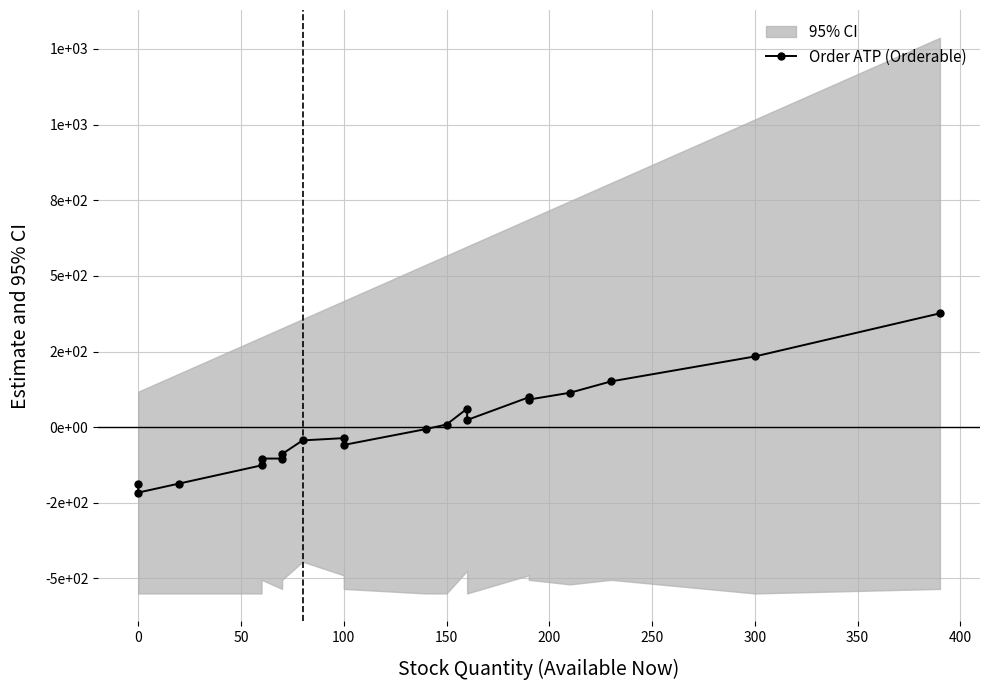

How many points are lower than both their immediate neighbors (excluding endpoints)?

4